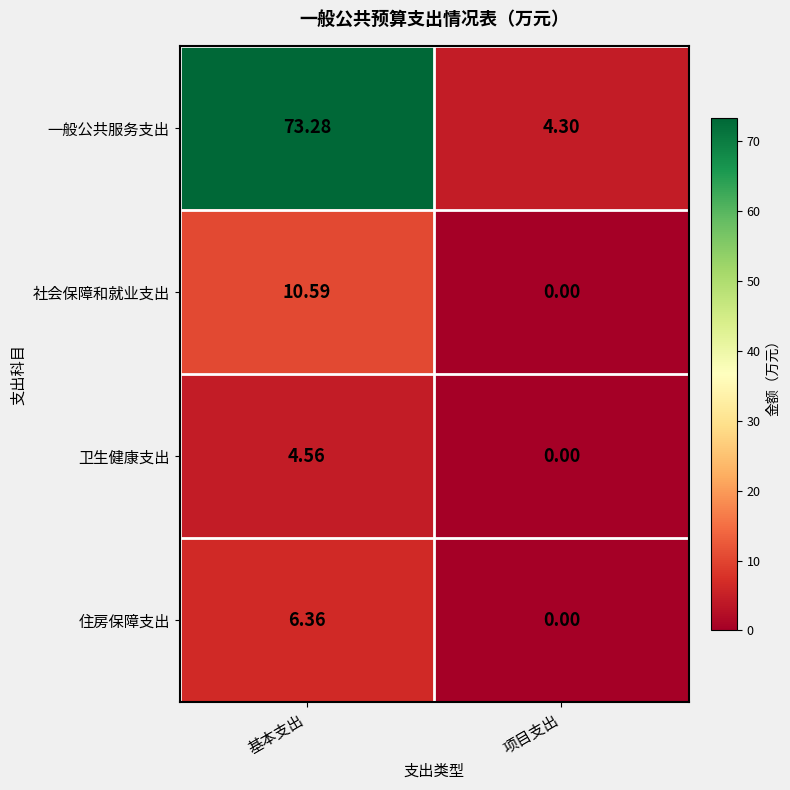

At which label does 住房保障支出 first exceed 6?

基本支出